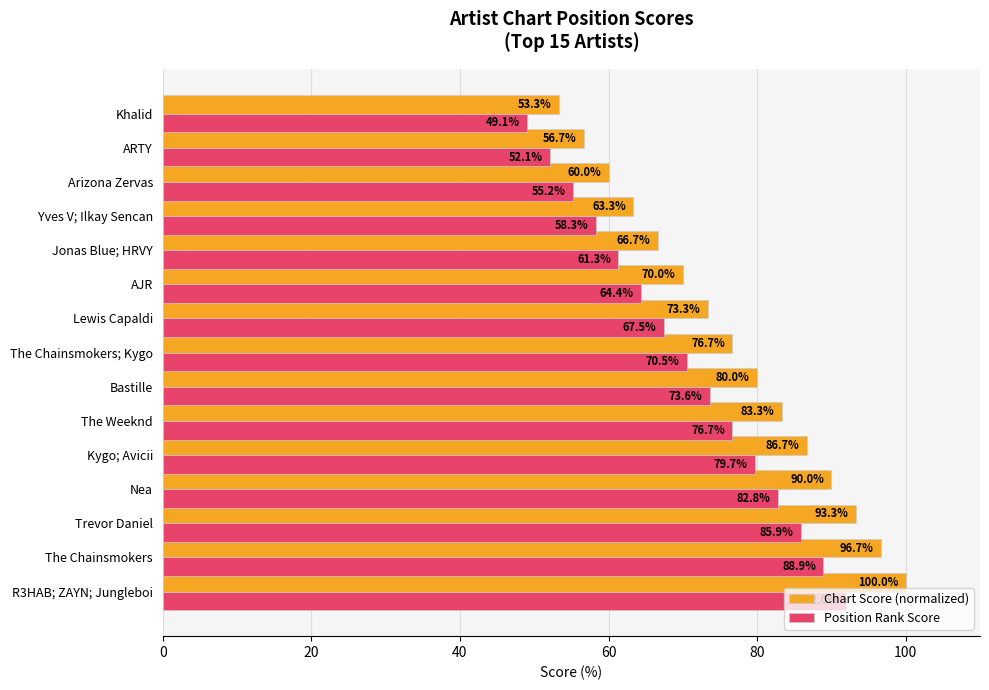

List the series in order of their peak value, lowest first.

Position Rank Score, Chart Score (normalized)